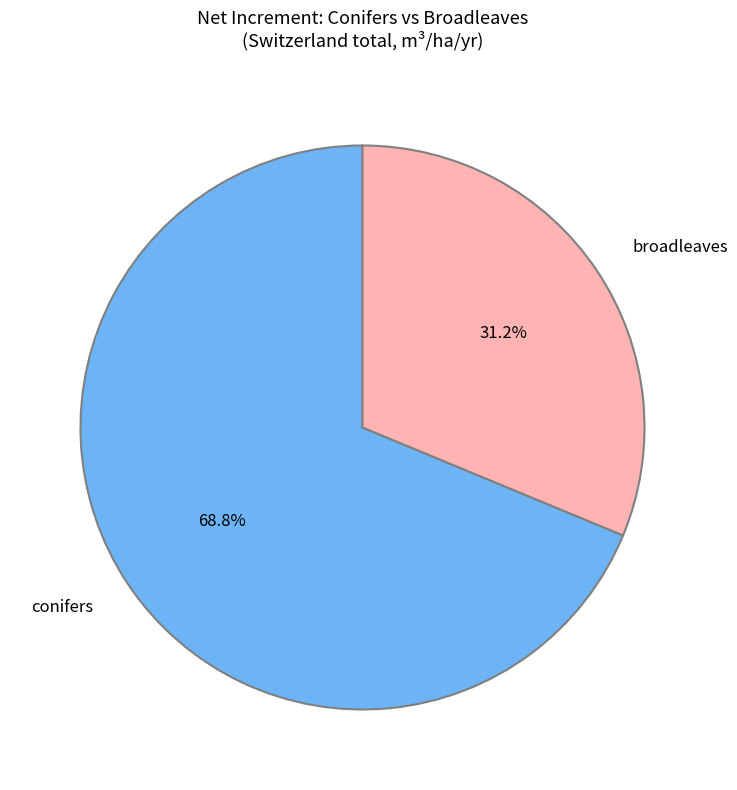

How many segments does this pie chart have?

2